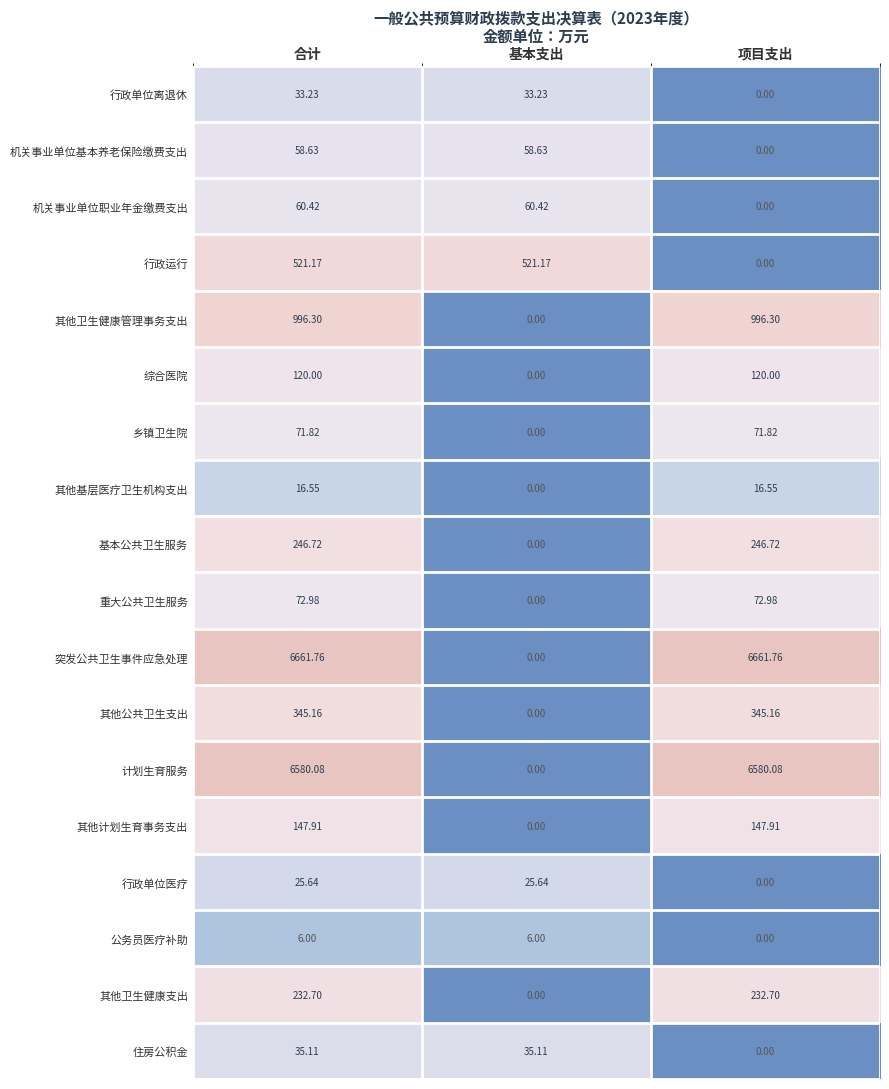

Which series has the largest total across all categories?

突发公共卫生事件应急处理